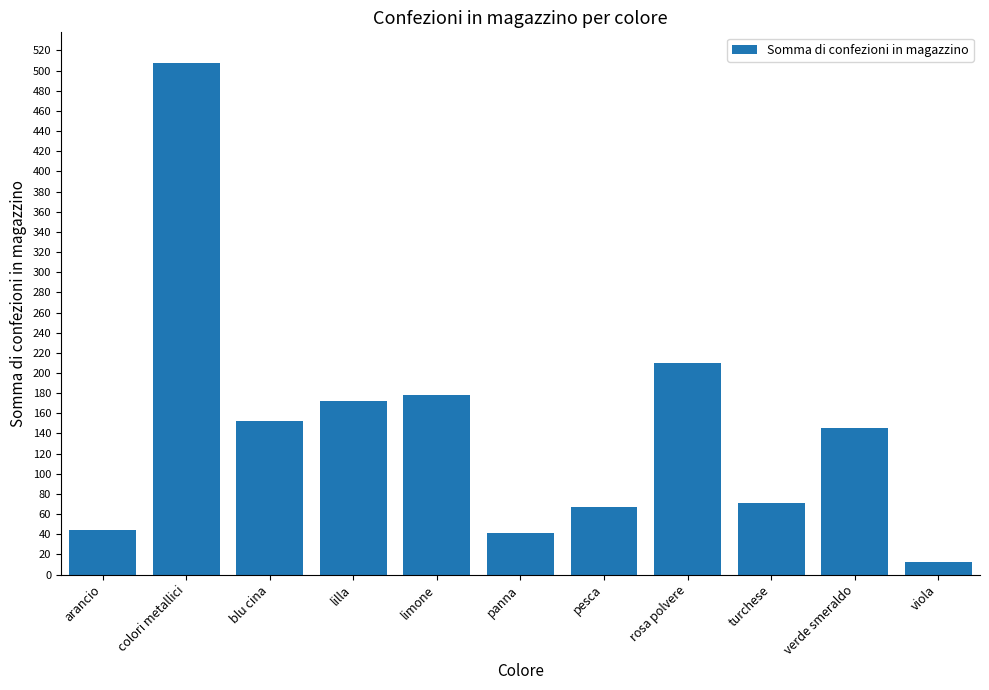

Between blu cina and panna, which is larger?

blu cina